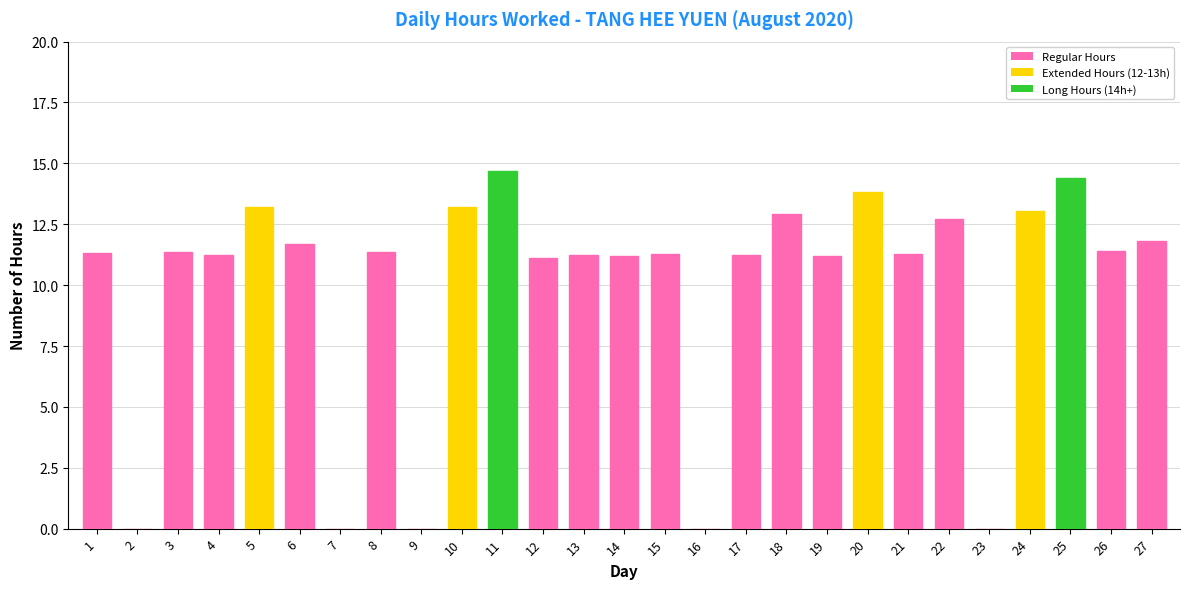

What is the sum of all values?

266.6